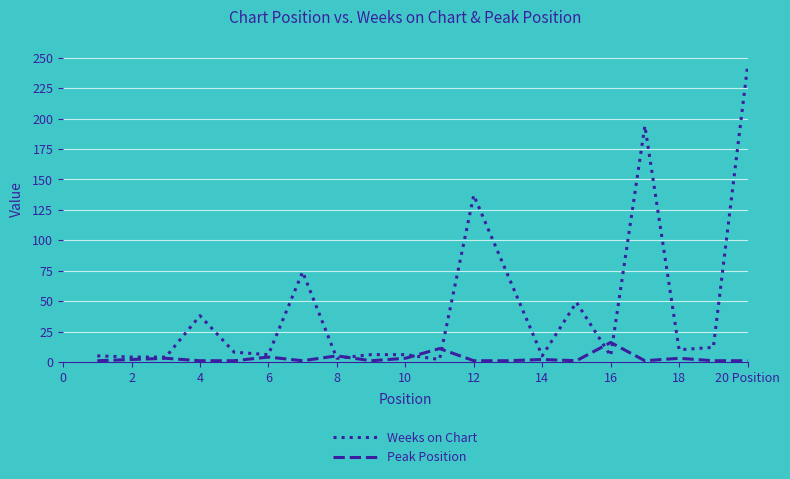

Which series has the largest range (max minus min)?

Weeks on Chart